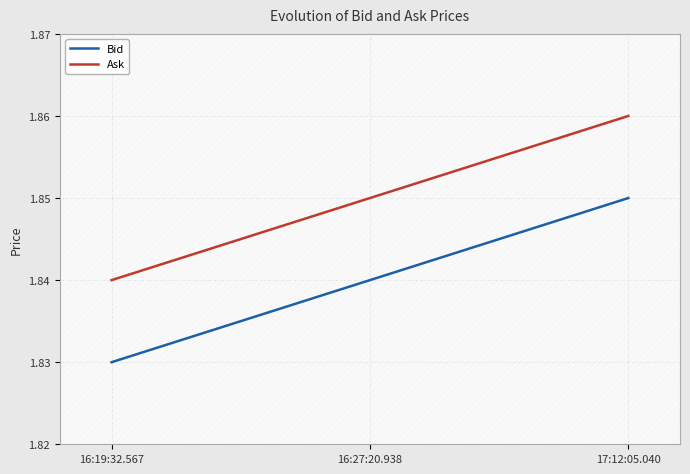

What are all the series names shown in the legend?

Bid, Ask